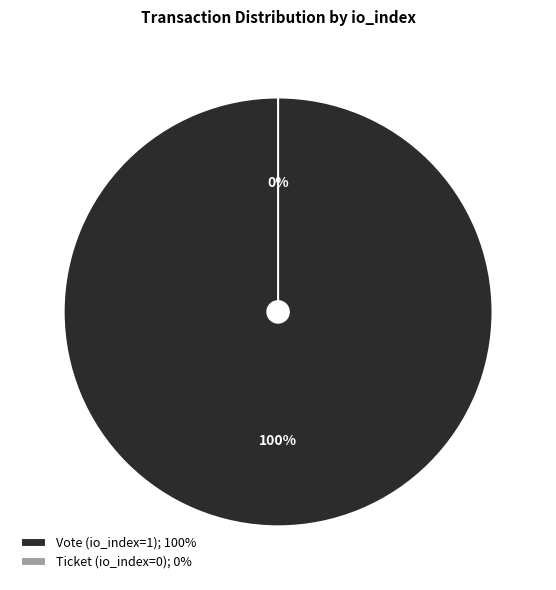

The Vote (io_index=1) slice represents 100% of the pie. True or false?

True